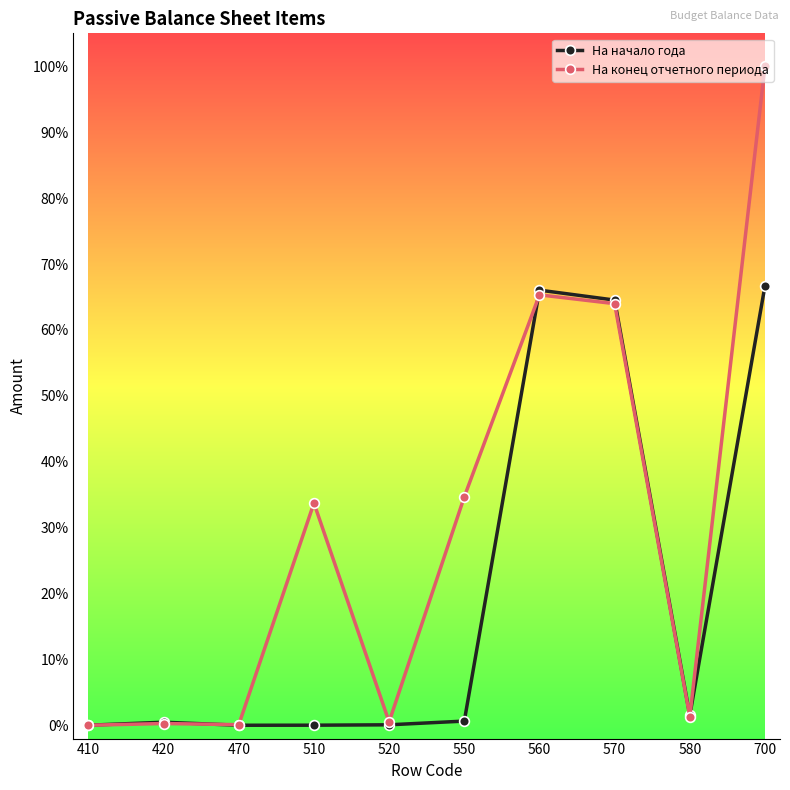

Reading left to right, list all the values displayed in this chart.

На начало года: 410=0.0	420=0.0	470=0.0	510=0.0	520=0.0	550=0.0	560=0.7	570=0.6	580=0.0	700=0.7
На конец отчетного периода: 410=0.0	420=0.0	470=0.0	510=0.3	520=0.0	550=0.3	560=0.7	570=0.6	580=0.0	700=1.0